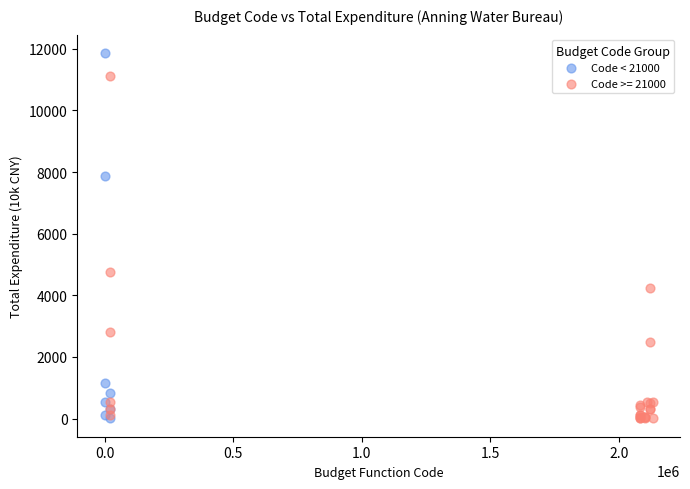

Which series reaches the maximum Y coordinate?

Code < 21000